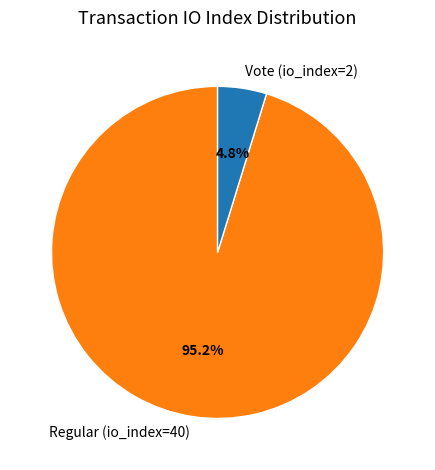

Rank the categories by value from highest to lowest.

Regular (io_index=40), Vote (io_index=2)